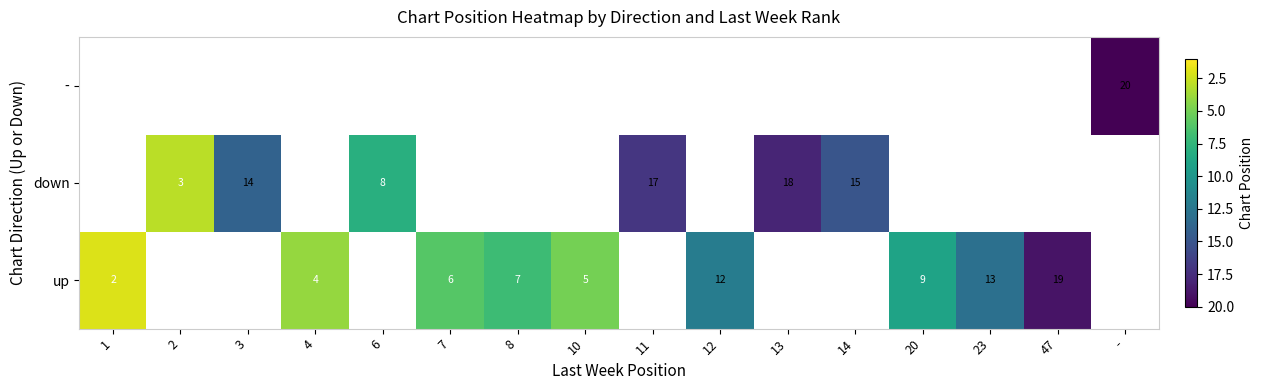

Which label corresponds to the smallest value in the chart?

1